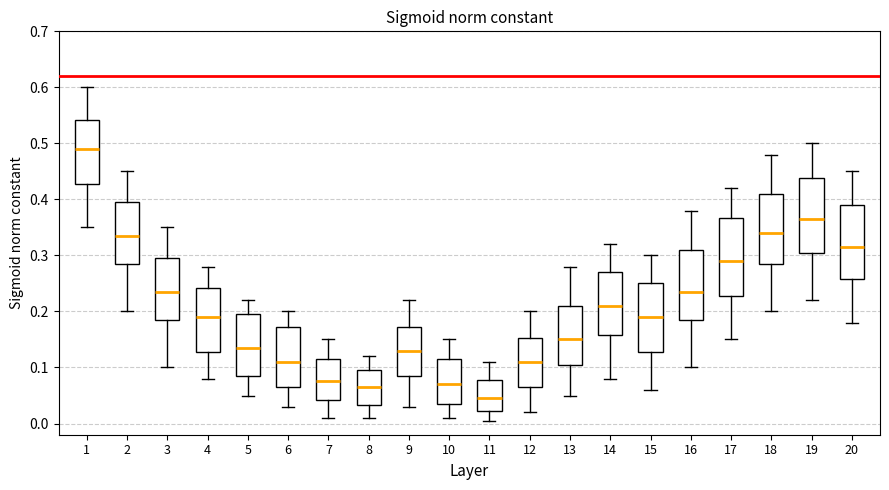

Where does the lower whisker of the box at x = 16 end on the y-axis? The values are not printed on the chart, so give them approximately, as read against the axis.

0.10